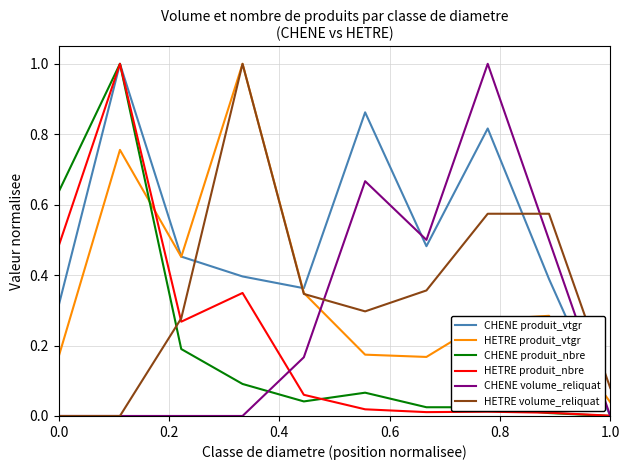

Which series has the largest total across all categories?

CHENE produit_vtgr